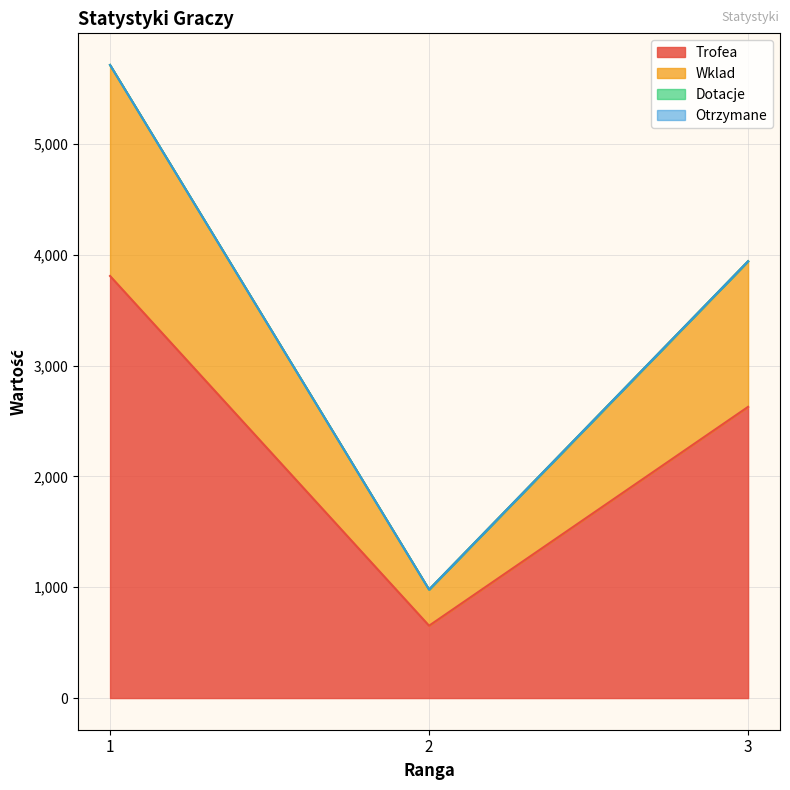

Between 3 and 1, which is larger?

1